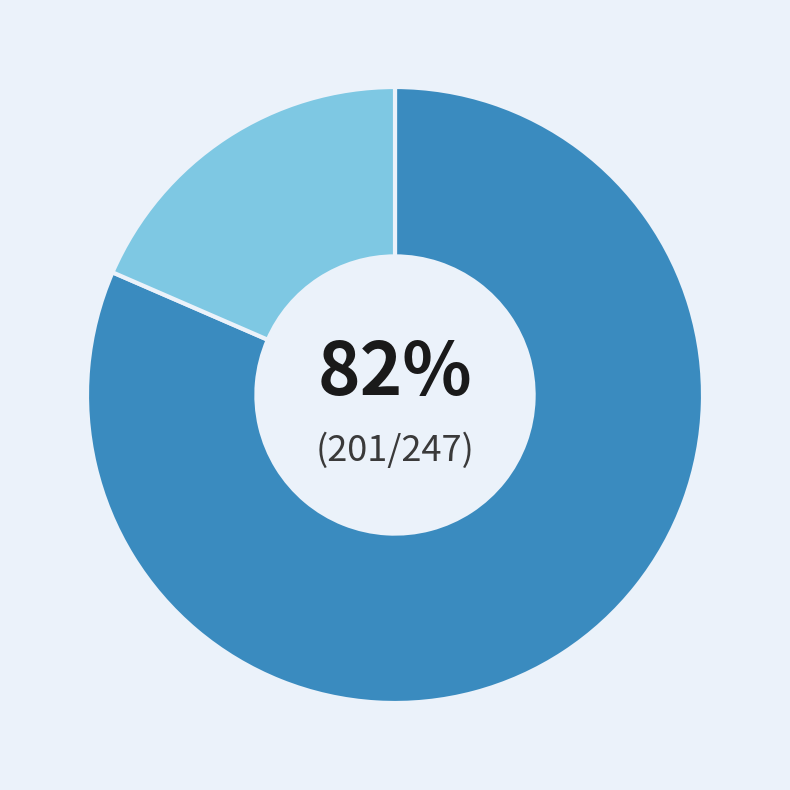

Is there a majority slice in this chart?

Yes